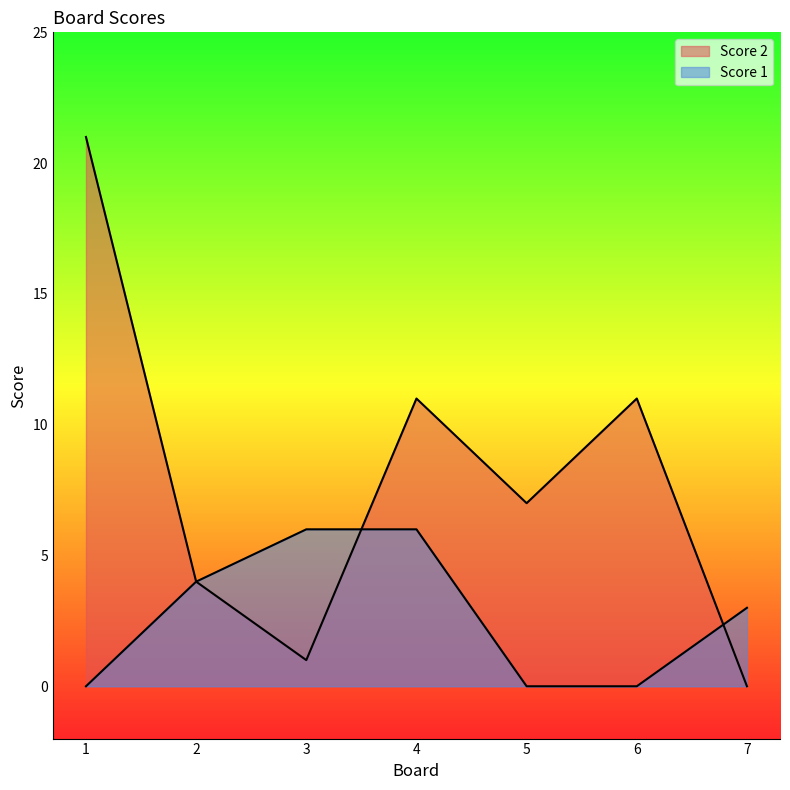

The Score 2 series shows 1 at 3. True or false?

True